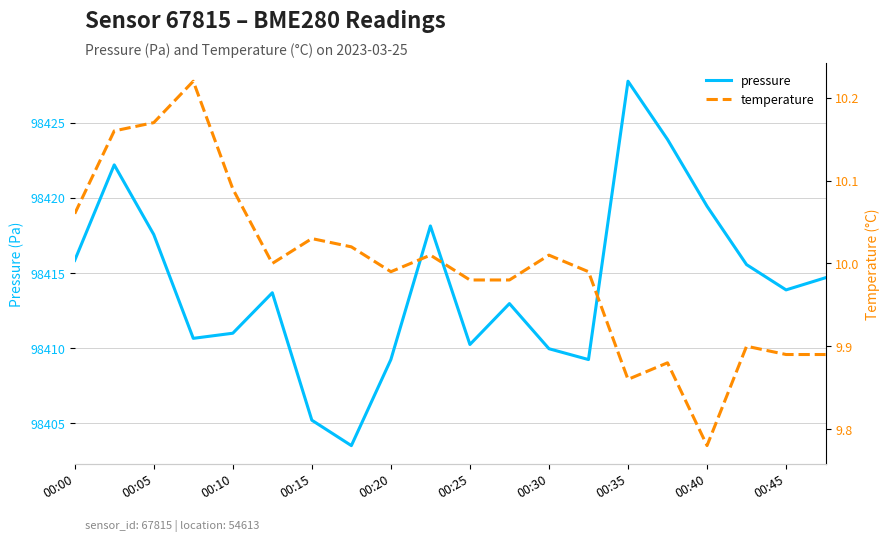

What is the highest value of the pressure series?

98427.8